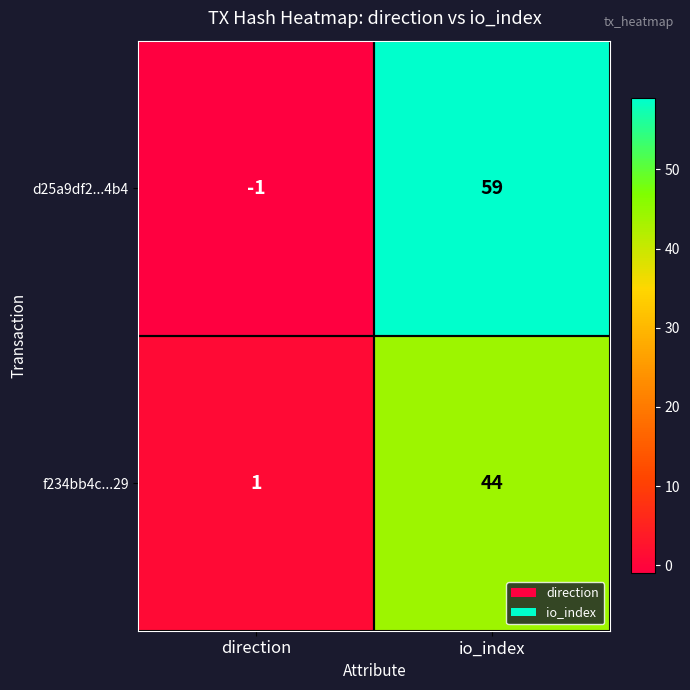

Reading left to right, extract all data points from this chart.

d25a9df2...4b4: -1	59
f234bb4c...29: 1	44